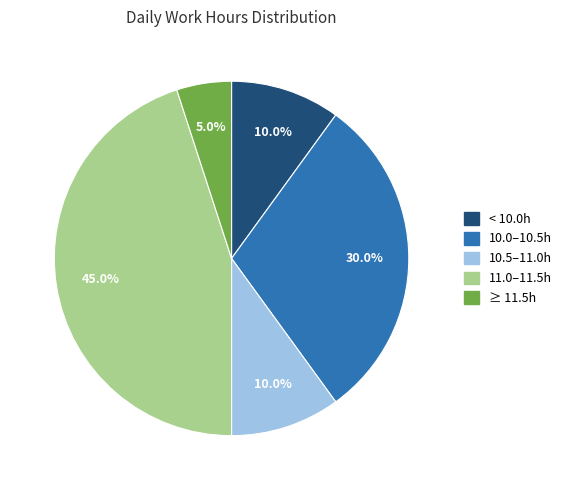

Is there any slice that represents more than half of the pie?

No